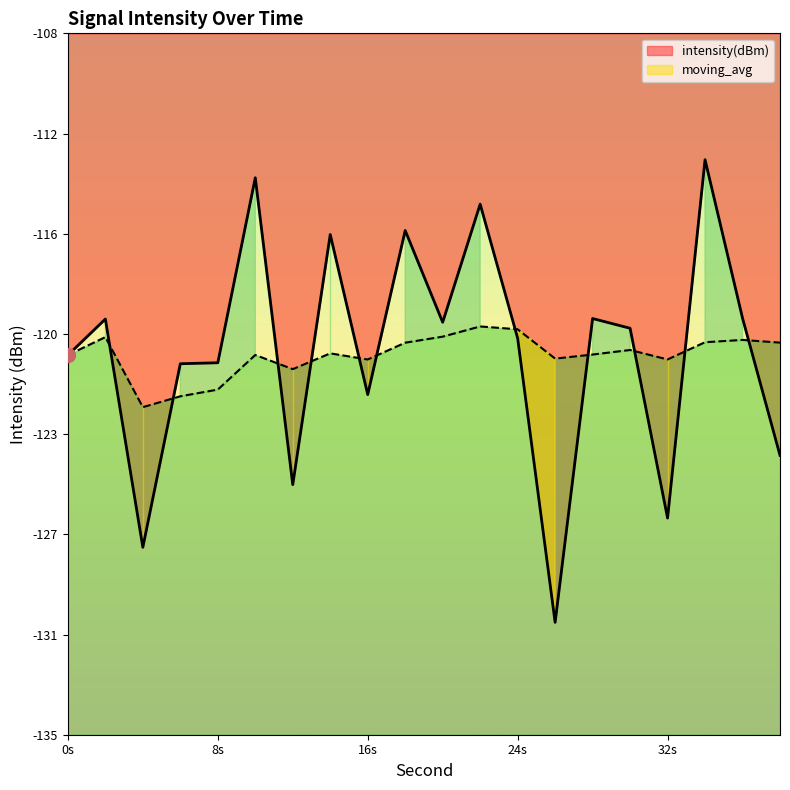

Between which two adjacent categories do intensity(dBm) and moving_avg first intersect?

2 and 4